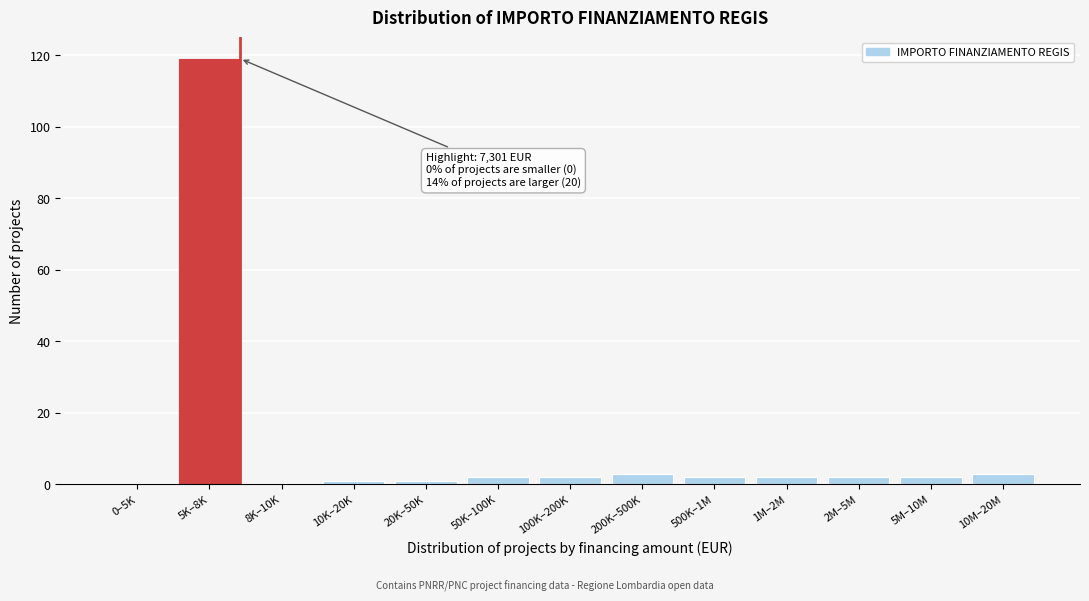

Reading right to left, what are all the values shown in this chart?

10M–20M=3	5M–10M=2	2M–5M=2	1M–2M=2	500K–1M=2	200K–500K=3	100K–200K=2	50K–100K=2	20K–50K=1	10K–20K=1	8K–10K=0	5K–8K=119	0–5K=0